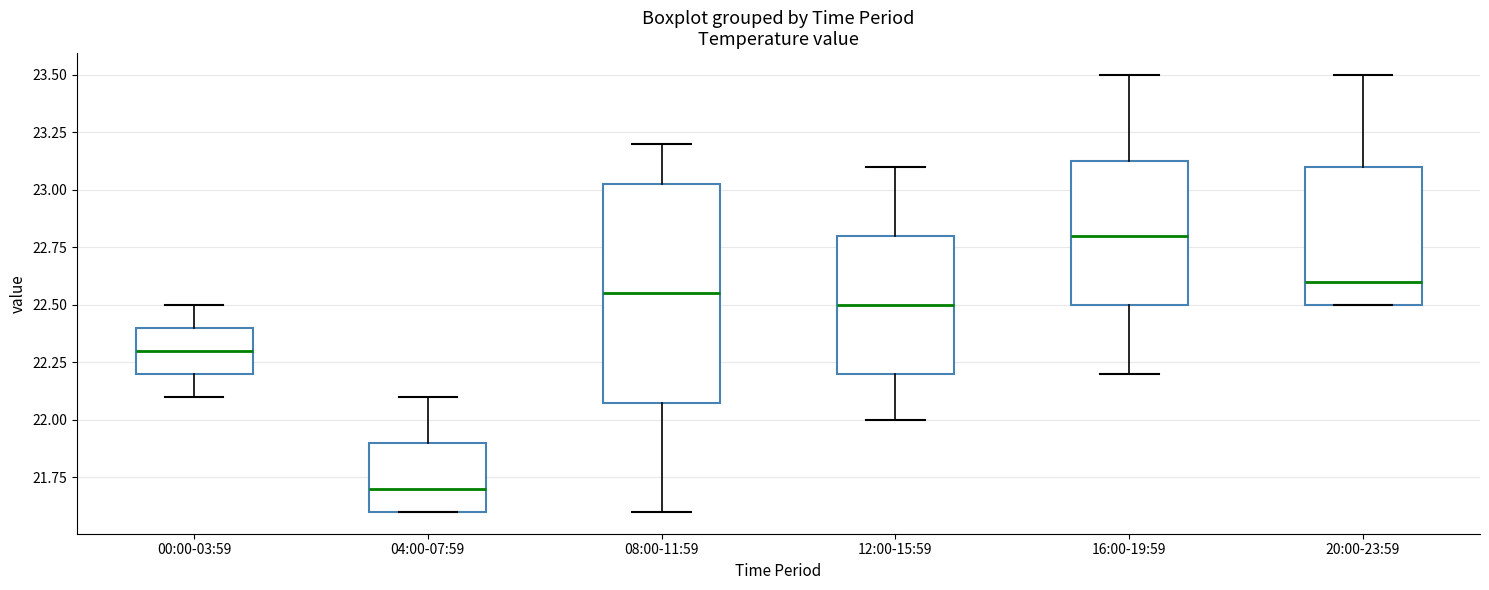

Which box has the lowest median line?

04:00-07:59